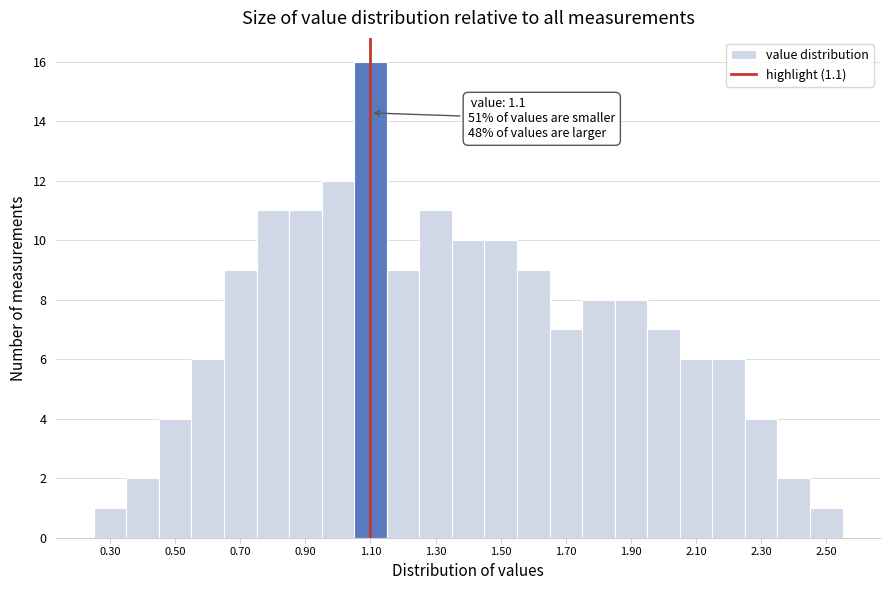

Over which range of the x-axis is the bar tallest?

1.05 to 1.15